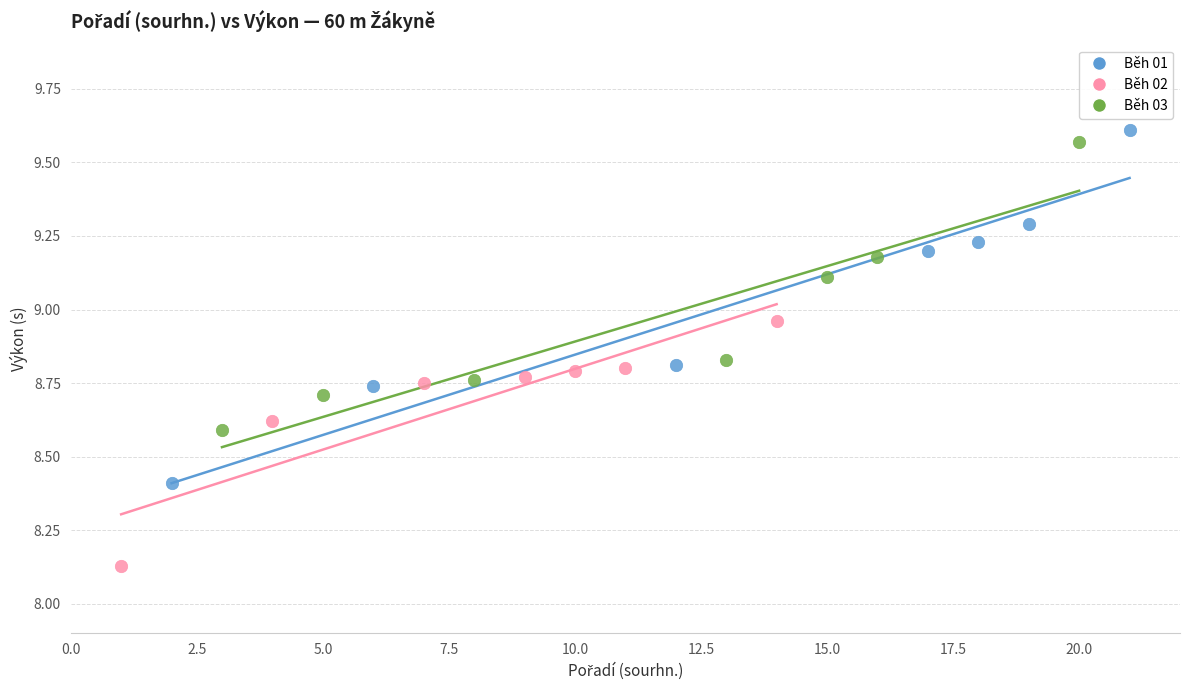

Which series has the largest Y range (max minus min)?

Běh 01